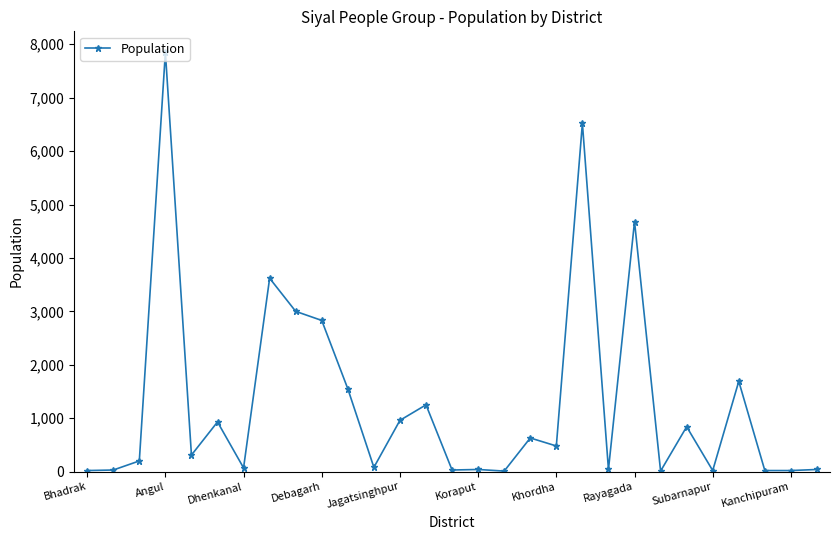

True or false: the data has more than 0 interior local peaks.

True